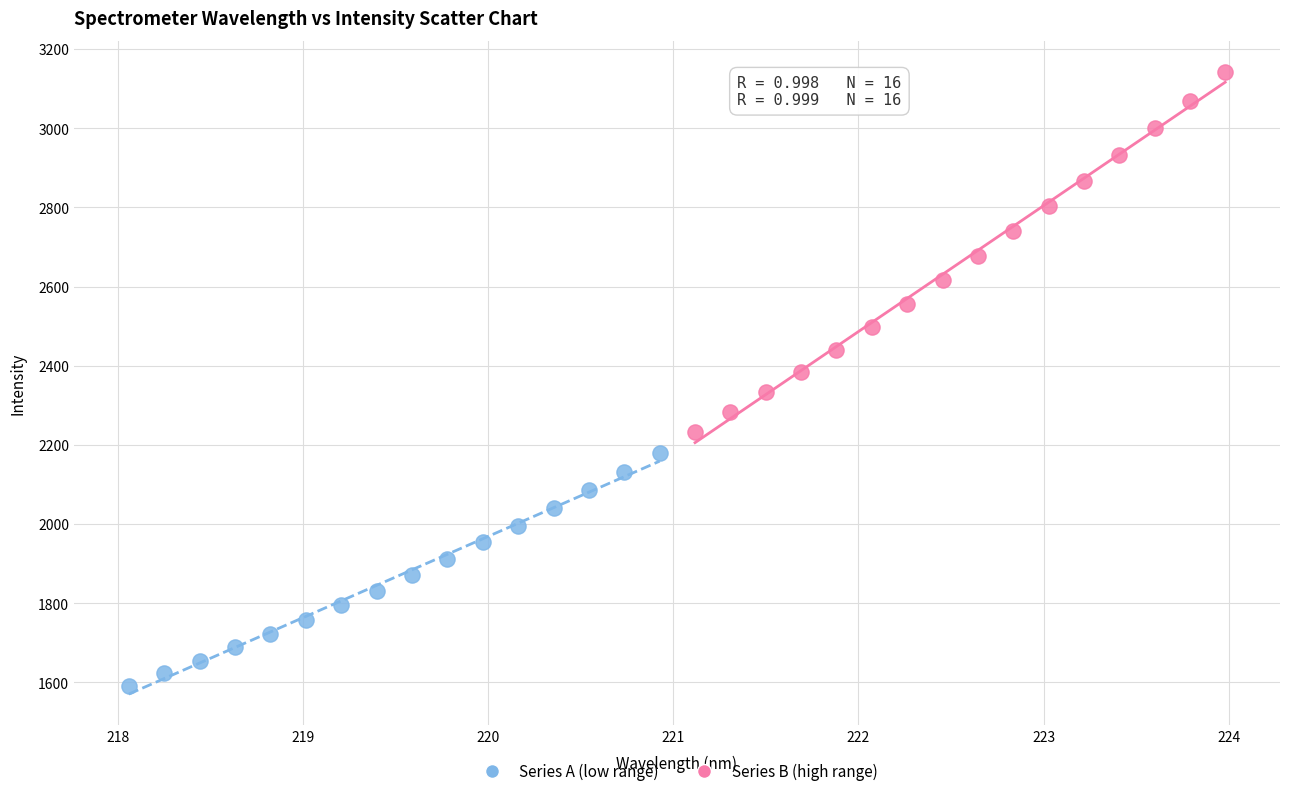

Which series reaches the maximum Y coordinate?

Series B (high range)